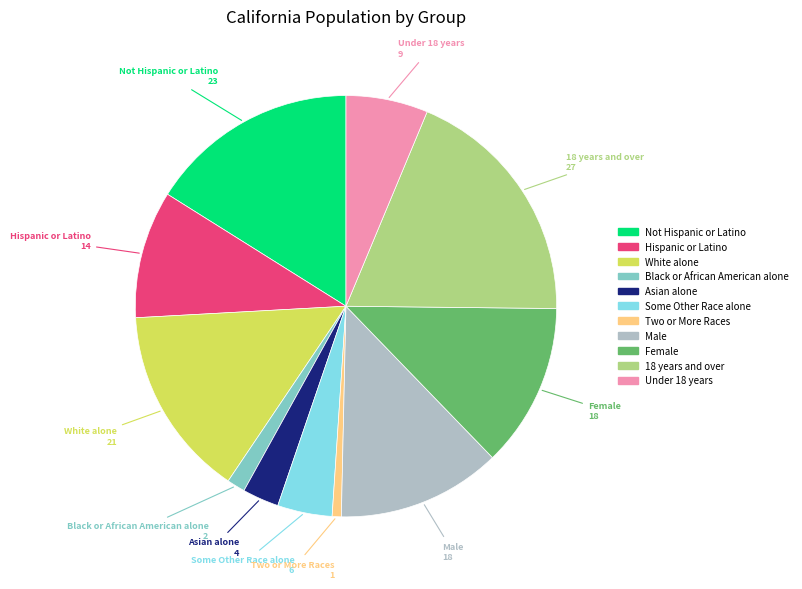

Between Female and Black or African American alone, which is larger?

Female